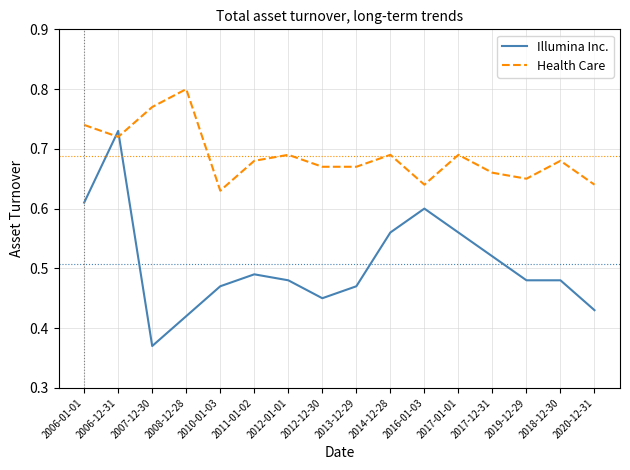

The Health Care series shows 0.3 at 2010-01-03. True or false?

False